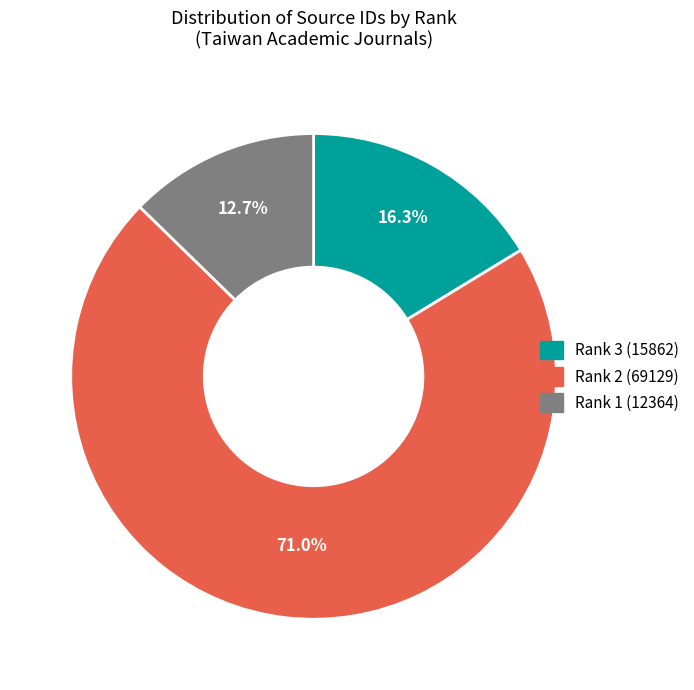

To the nearest percent, what is the difference between the largest and smallest slice percentages?

58%